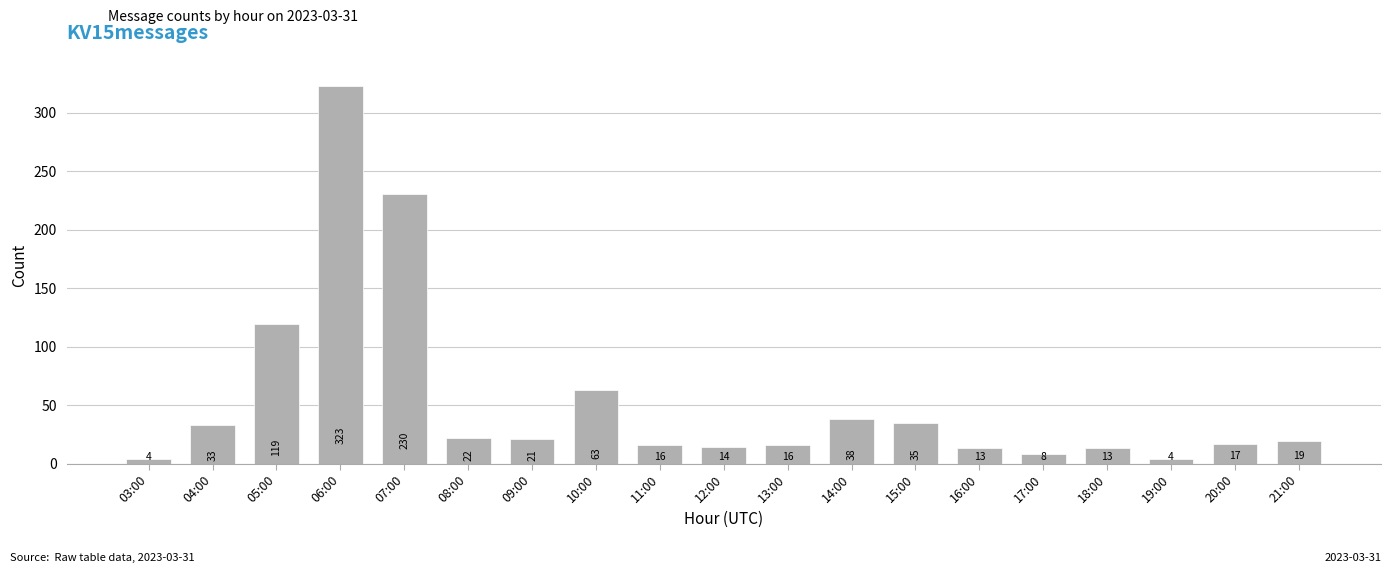

Where is the data nearest to the value 163?

05:00